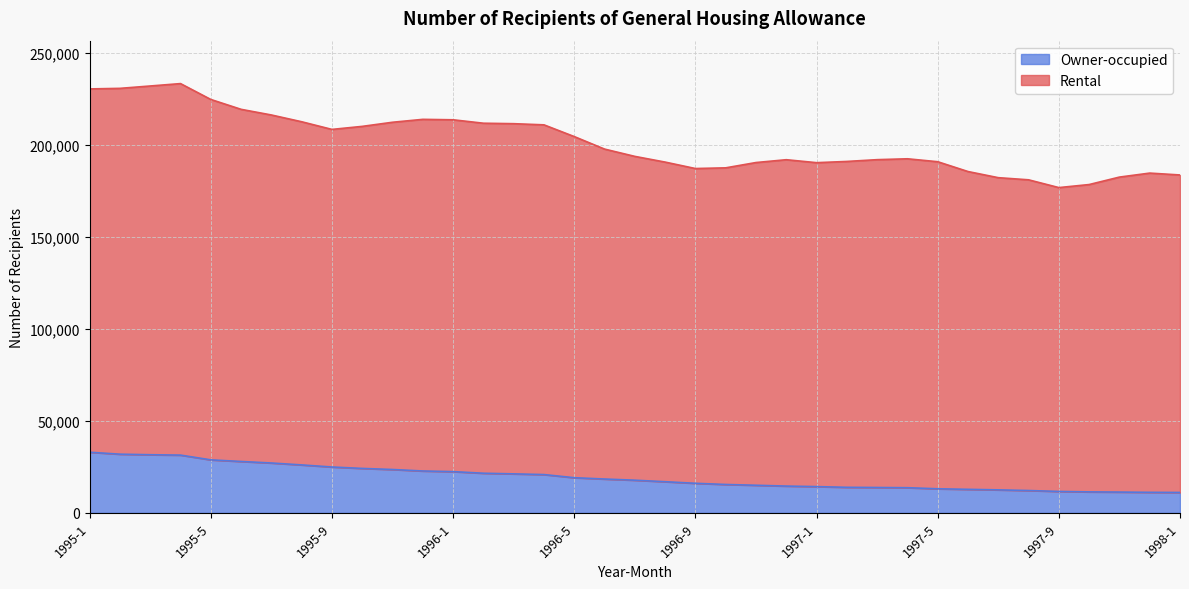

The Rental series shows 197662 at 1996-6. True or false?

True